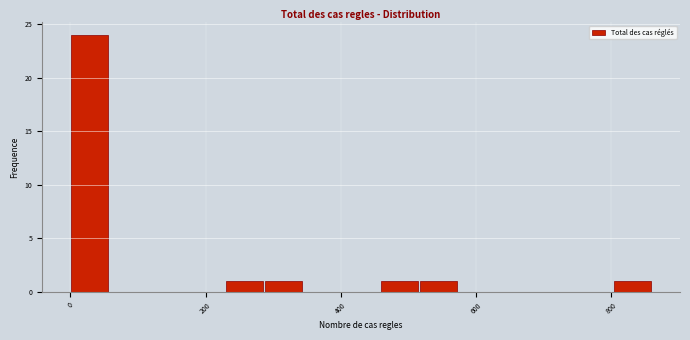

Around what value on the x-axis is the tallest bar? Give the approximate position of its centre, as read against the axis.

20